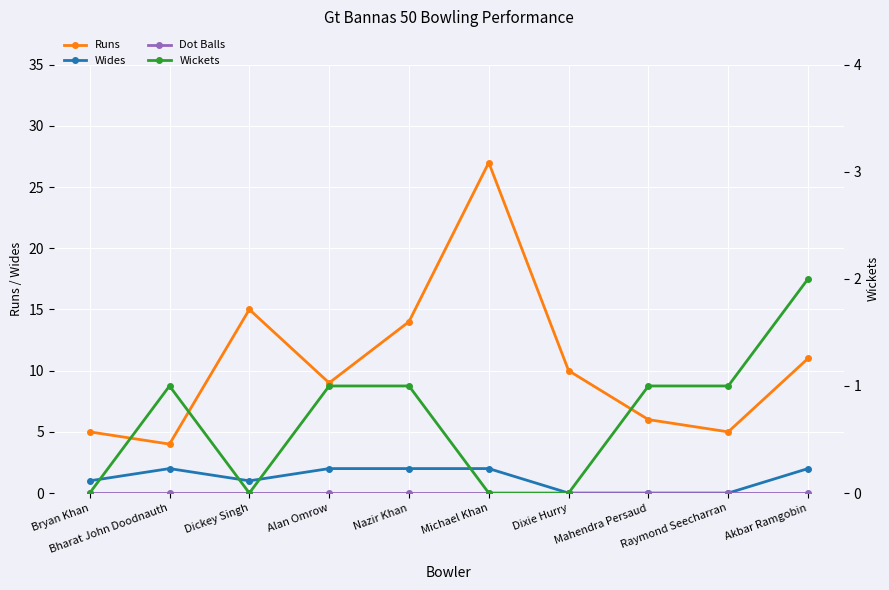

Between Michael Khan and Mahendra Persaud, which series saw the biggest shift?

Runs